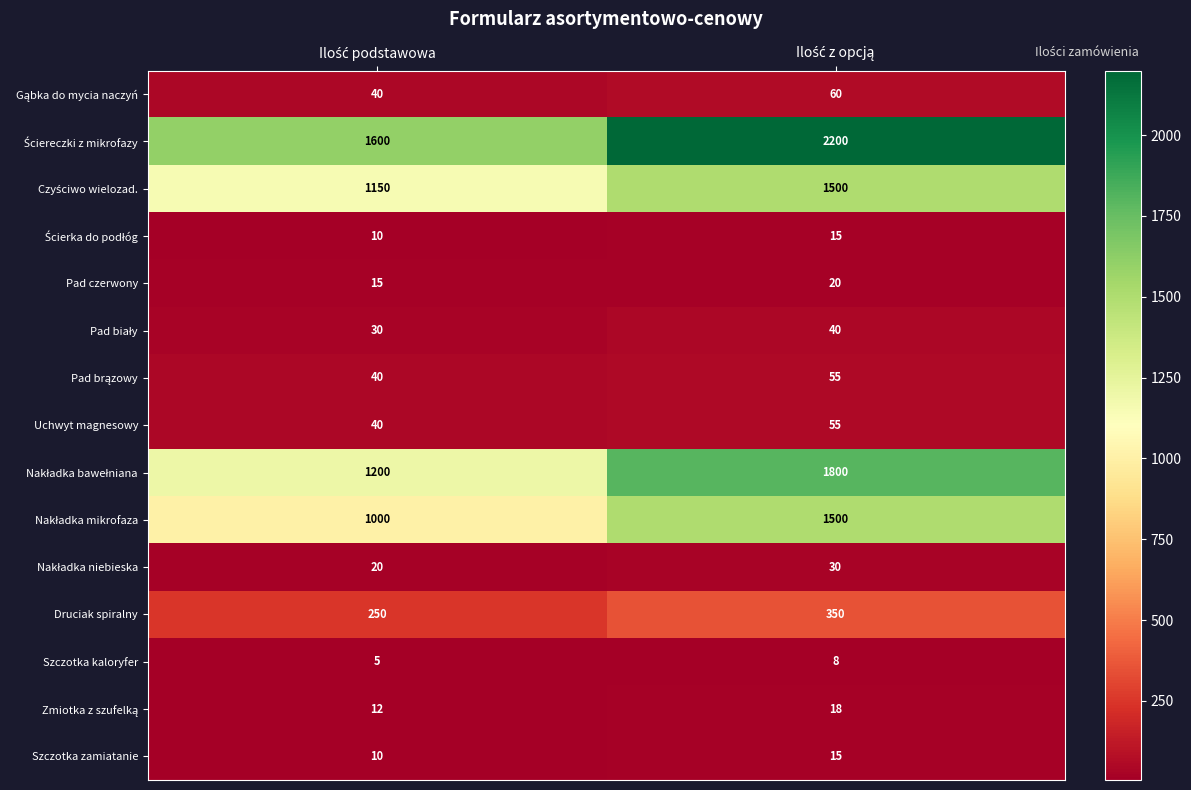

How many distinct data groups are displayed?

15